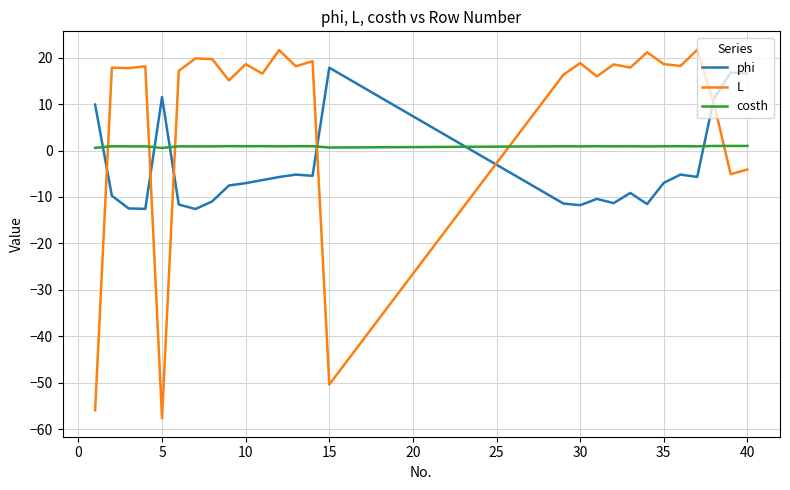

What is the greatest value displayed?

21.7